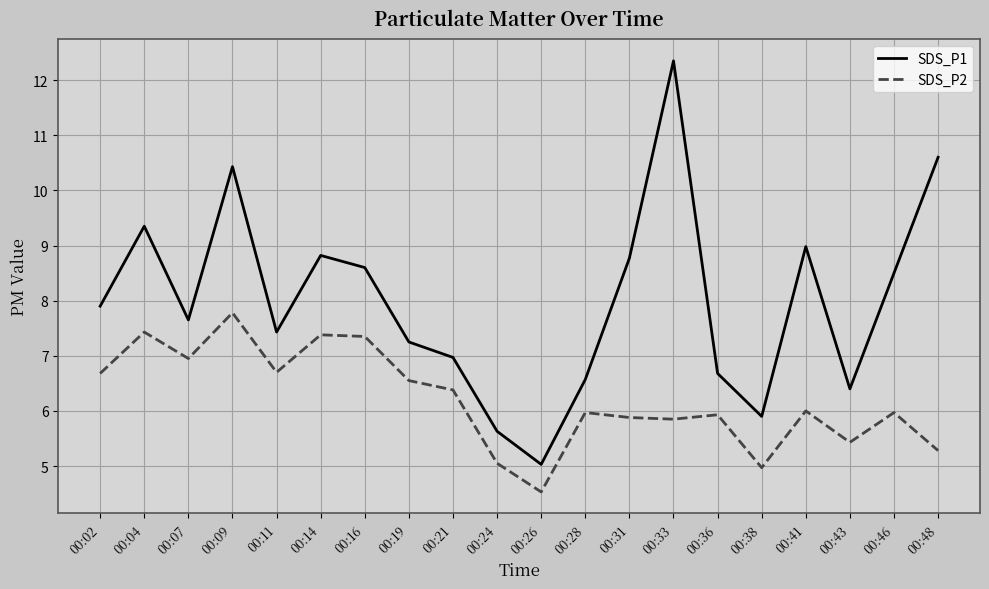

The value of SDS_P1 at 00:21 is 7.0. True or false?

True